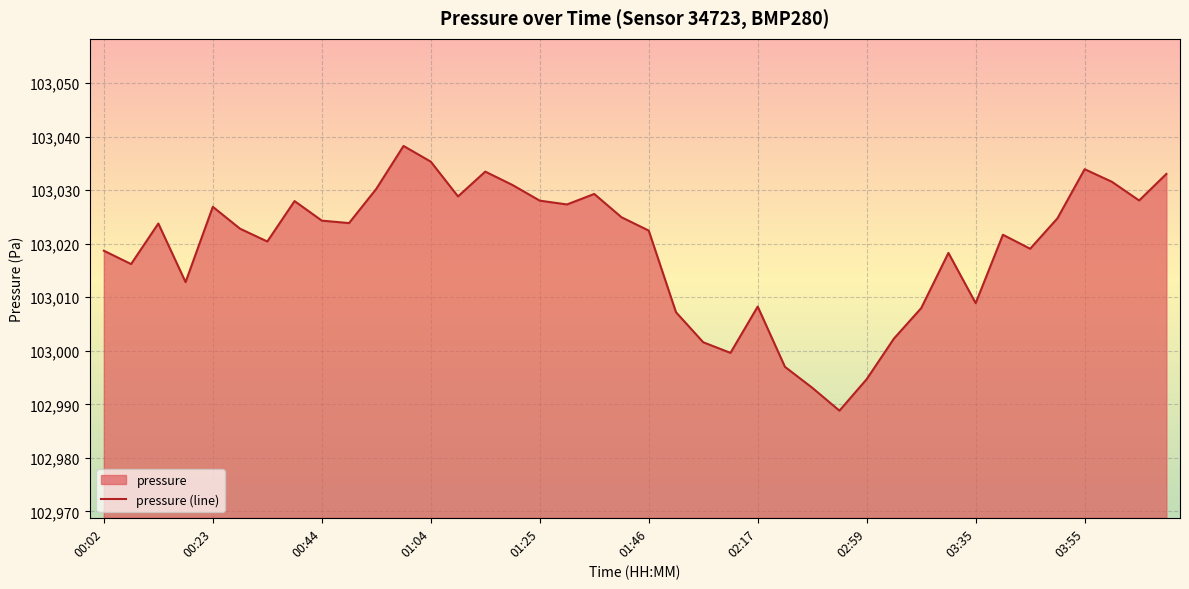

Reading left to right, what are all the values shown in this chart?

103018.7	103016.2	103023.8	103012.8	103026.9	103022.8	103020.4	103027.9	103024.3	103023.8	103030.2	103038.2	103035.3	103028.8	103033.4	103030.9	103028.0	103027.3	103029.3	103024.9	103022.4	103007.2	103001.6	102999.6	103008.2	102997.0	102993.1	102988.8	102994.7	103002.3	103008.0	103018.3	103008.9	103021.7	103019.1	103024.7	103033.9	103031.6	103028.1	103033.0